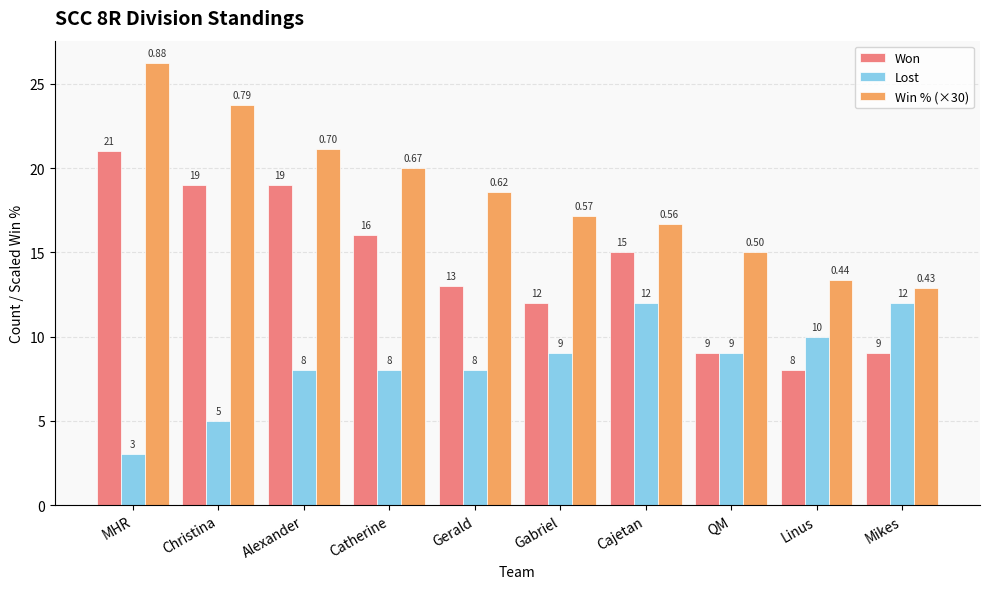

List the series in order of their overall mean, highest first.

Win % (×30), Won, Lost